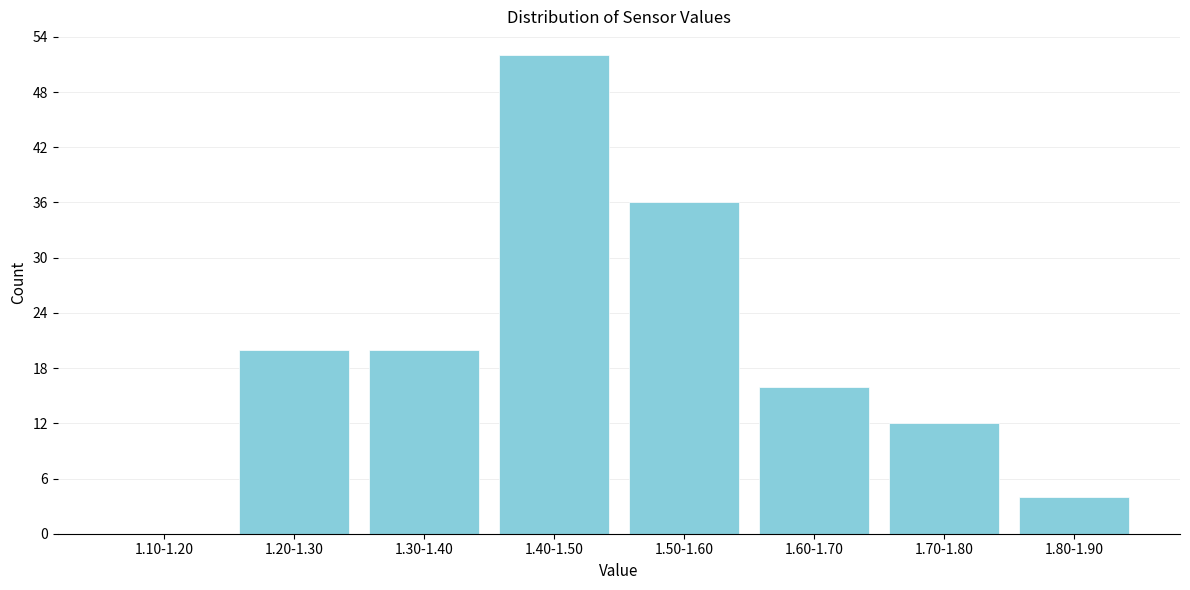

Reading left to right, extract all data points from this chart.

1.10-1.20=0	1.20-1.30=20	1.30-1.40=20	1.40-1.50=52	1.50-1.60=36	1.60-1.70=16	1.70-1.80=12	1.80-1.90=4